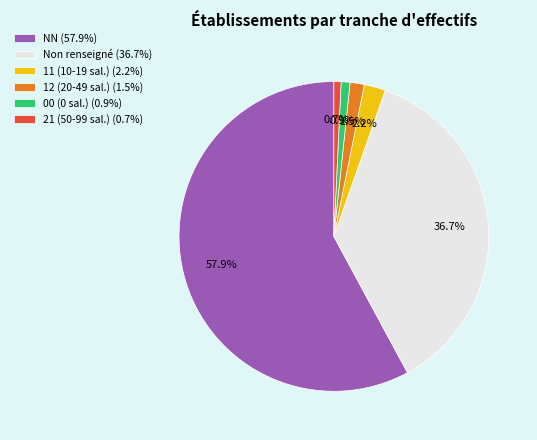

Between 11 (10-19 sal.) (2.2%) and 21 (50-99 sal.) (0.7%), which is larger?

11 (10-19 sal.) (2.2%)